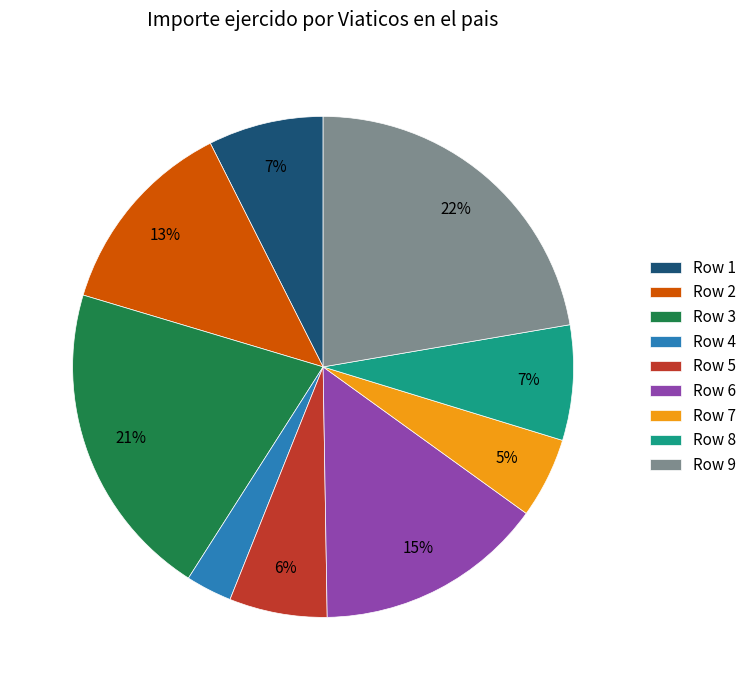

Count the number of slices in the pie.

9